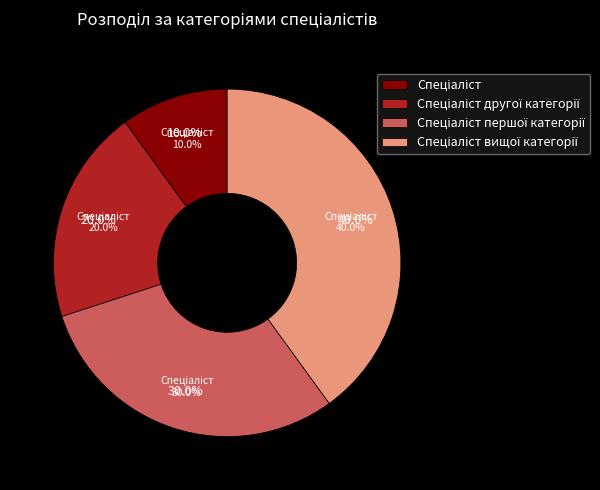

What portion of the pie excludes Спеціаліст першої категорії?

70.0%